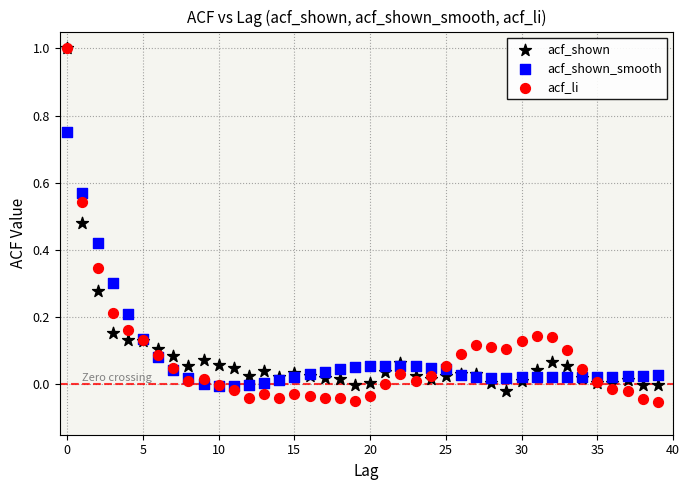

Which series has the widest spread of Y values?

acf_li